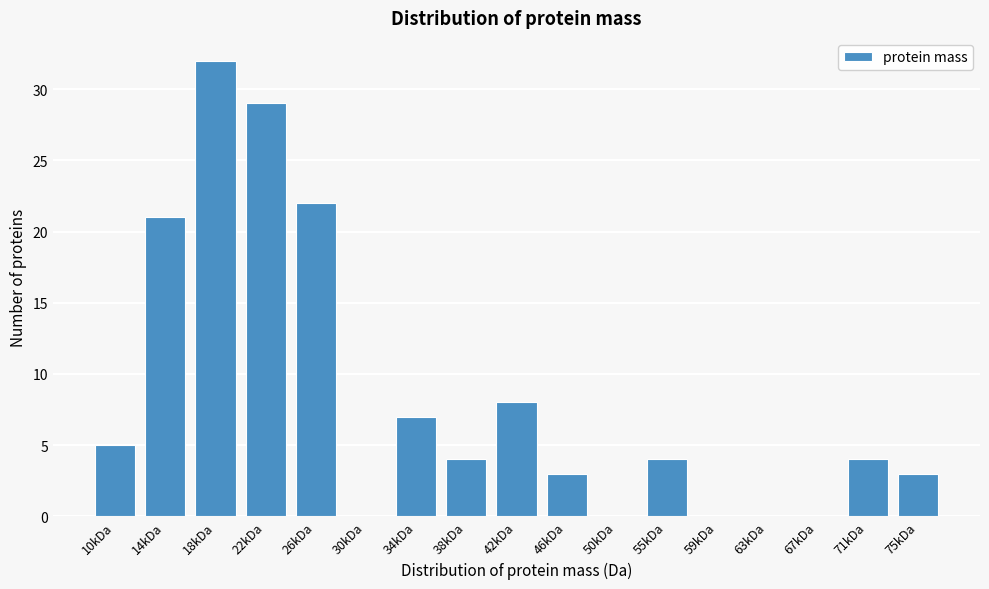

Reading right to left, transcribe all the data shown in this chart.

75kDa=3	71kDa=4	67kDa=0	63kDa=0	59kDa=0	55kDa=4	50kDa=0	46kDa=3	42kDa=8	38kDa=4	34kDa=7	30kDa=0	26kDa=22	22kDa=29	18kDa=32	14kDa=21	10kDa=5